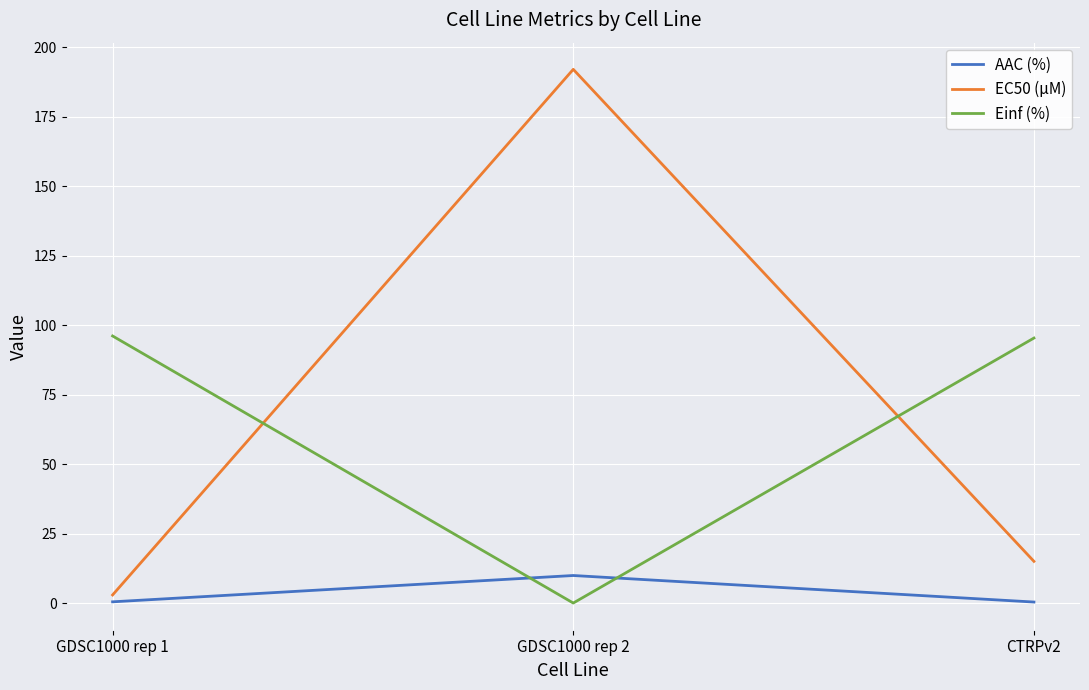

What is the sum of the EC50 (µM) values at GDSC1000 rep 2 and GDSC1000 rep 1?

194.9